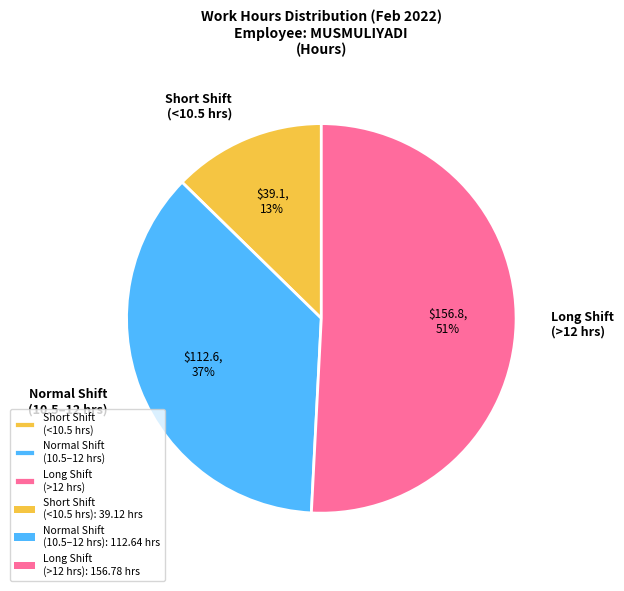

Is there a majority slice in this chart?

Yes